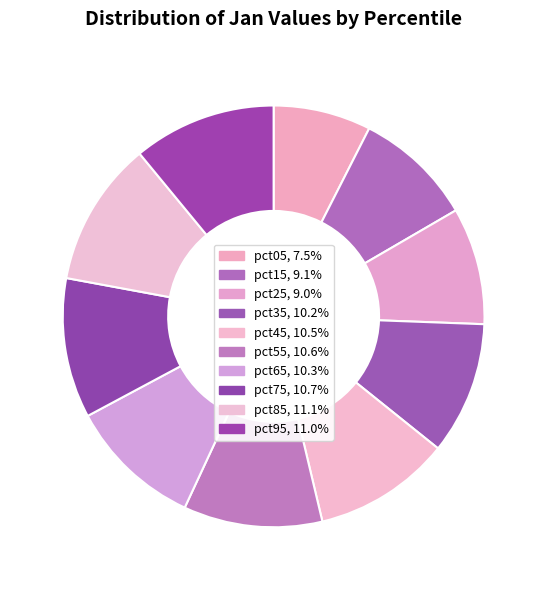

Count the number of slices in the pie.

10